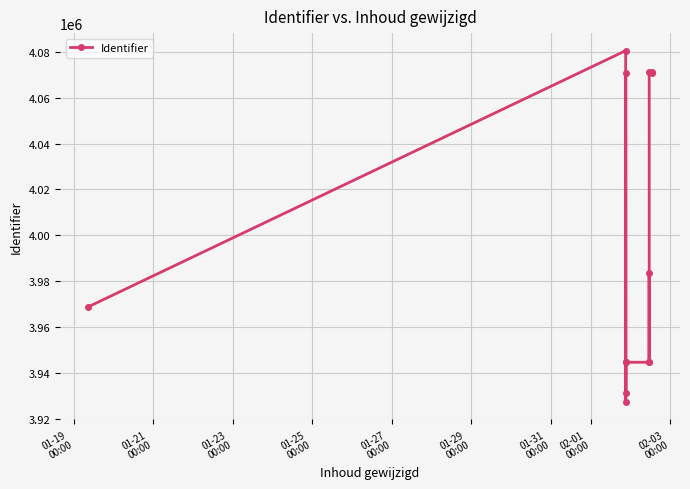

True or false: the data shows 2532674 at 11.

False